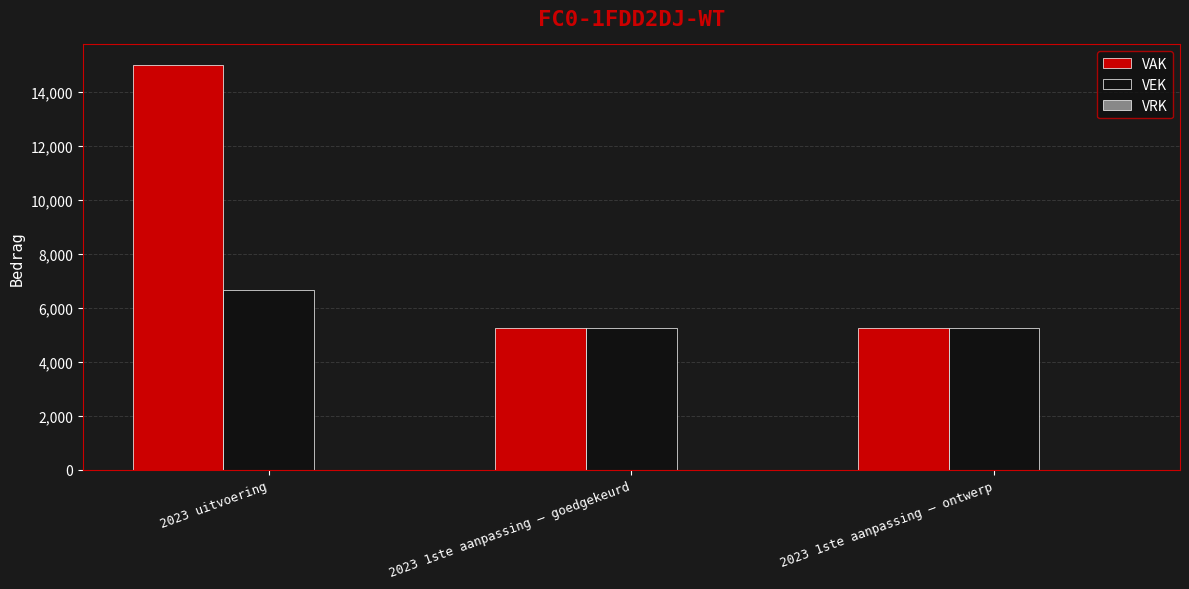

What is the label of the 2nd bar from the left?

2023 1ste aanpassing – goedgekeurd